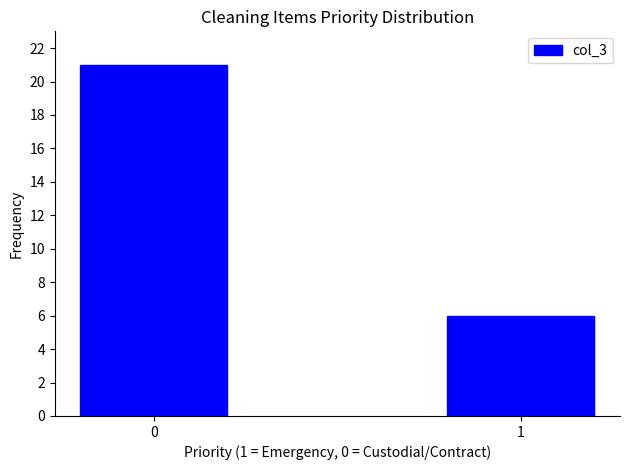

Reading left to right, transcribe all the data shown in this chart.

21	6